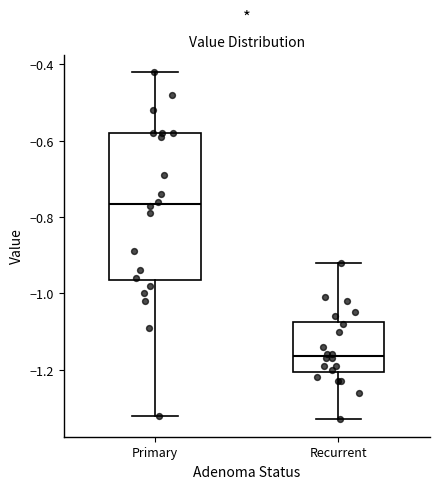

Reading left to right, transcribe this box plot: for each box, give where its median line is, the range the box spans, and where its two whiskers end, as read against the y-axis. The values are not printed on the chart, so give them approximately, as read against the axis.

Primary: median -0.76, box -0.96 to -0.58, whiskers -1.32 to -0.42
Recurrent: median -1.16, box -1.20 to -1.08, whiskers -1.32 to -0.92